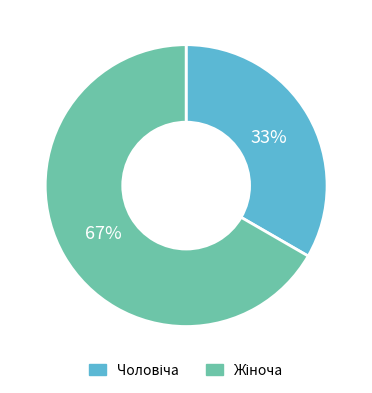

To the nearest percent, what is the average slice percentage?

50%